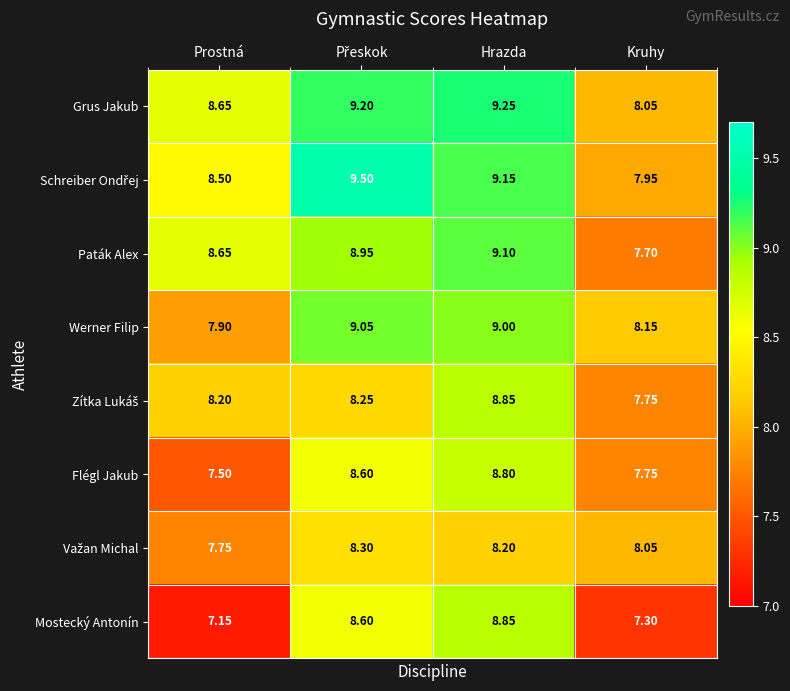

Which series has the widest spread of values?

Mostecký Antonín